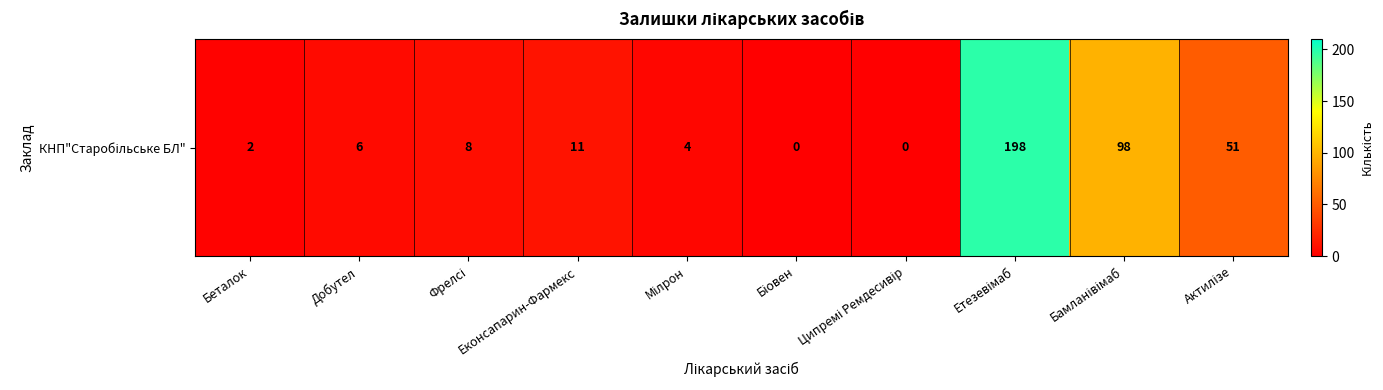

Where is the data nearest to the value 99?

Бамланівімаб